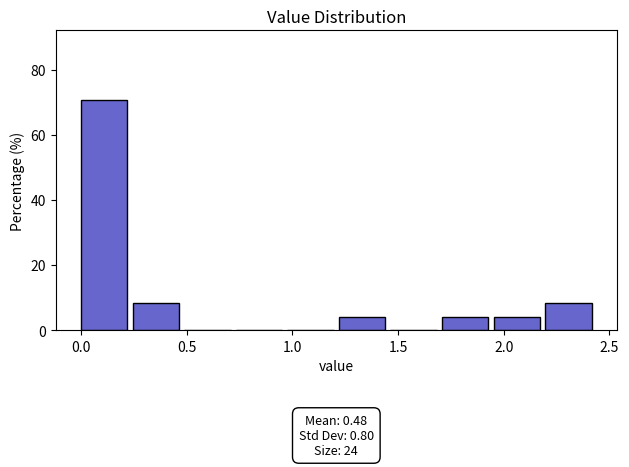

Which range on the x-axis has the tallest bar?

0.00 to 0.25